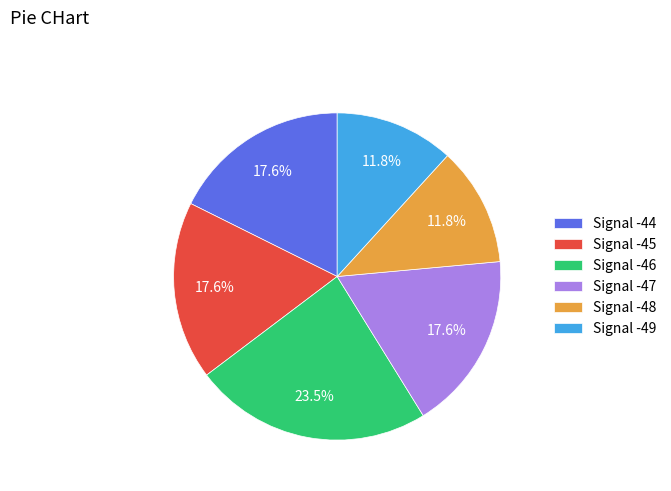

Which category has the biggest portion of the pie?

Signal -46